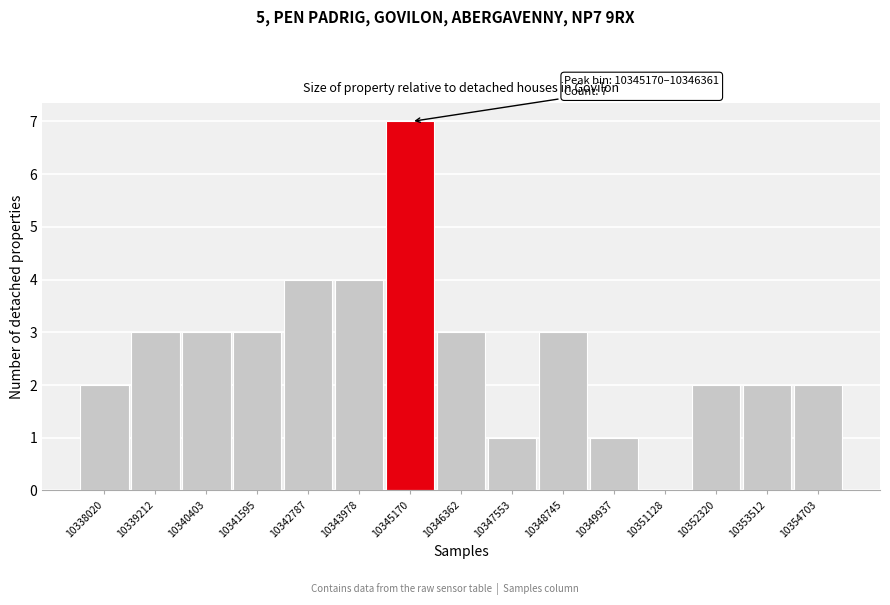

Reading left to right, list all the values displayed in this chart.

10338020=2	10339212=3	10340403=3	10341595=3	10342787=4	10343978=4	10345170=7	10346362=3	10347553=1	10348745=3	10349937=1	10351128=0	10352320=2	10353512=2	10354703=2